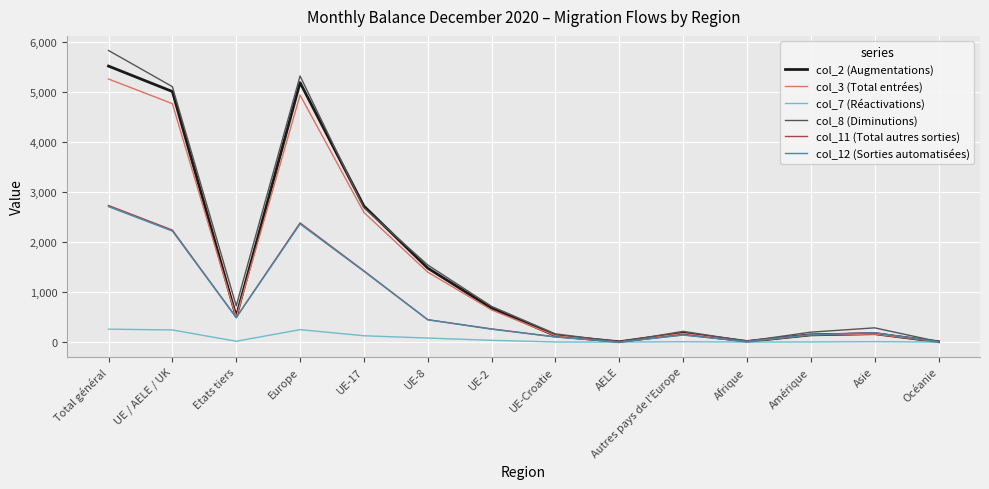

True or false: col_8 (Diminutions) has a value of 5101 at UE / AELE / UK.

True